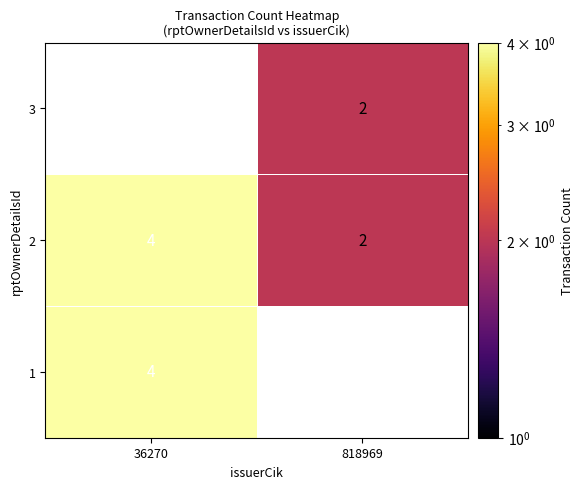

True or false: 3 has a value of 3 at 818969.

False